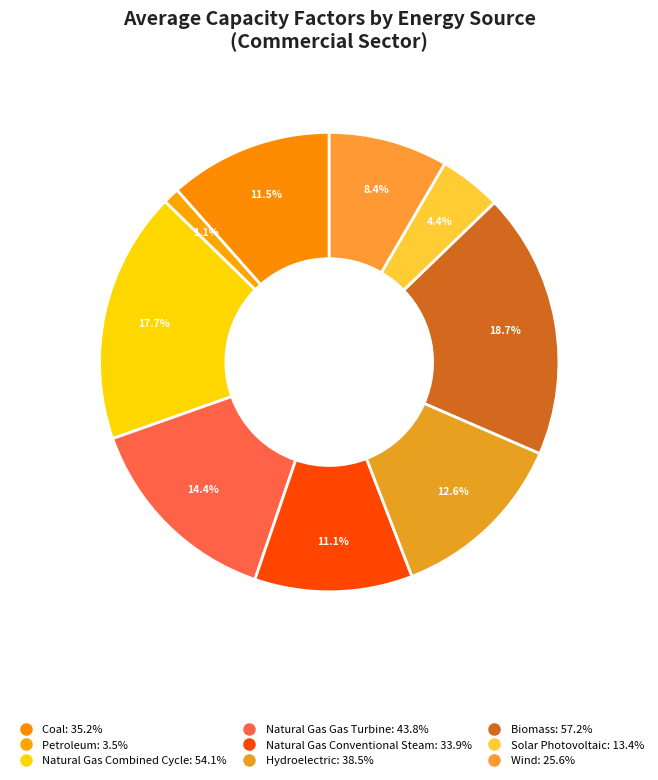

To the nearest percent, what percentage of the pie is Hydroelectric?

13%